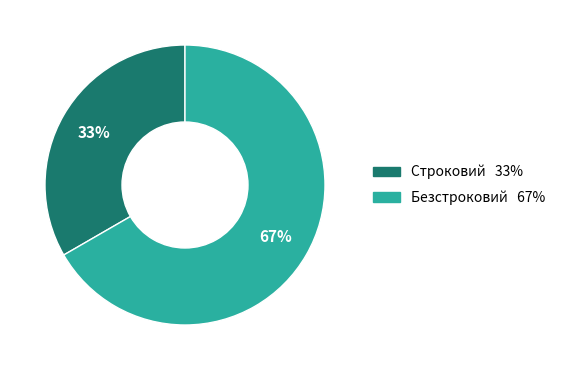

How many segments does this pie chart have?

2